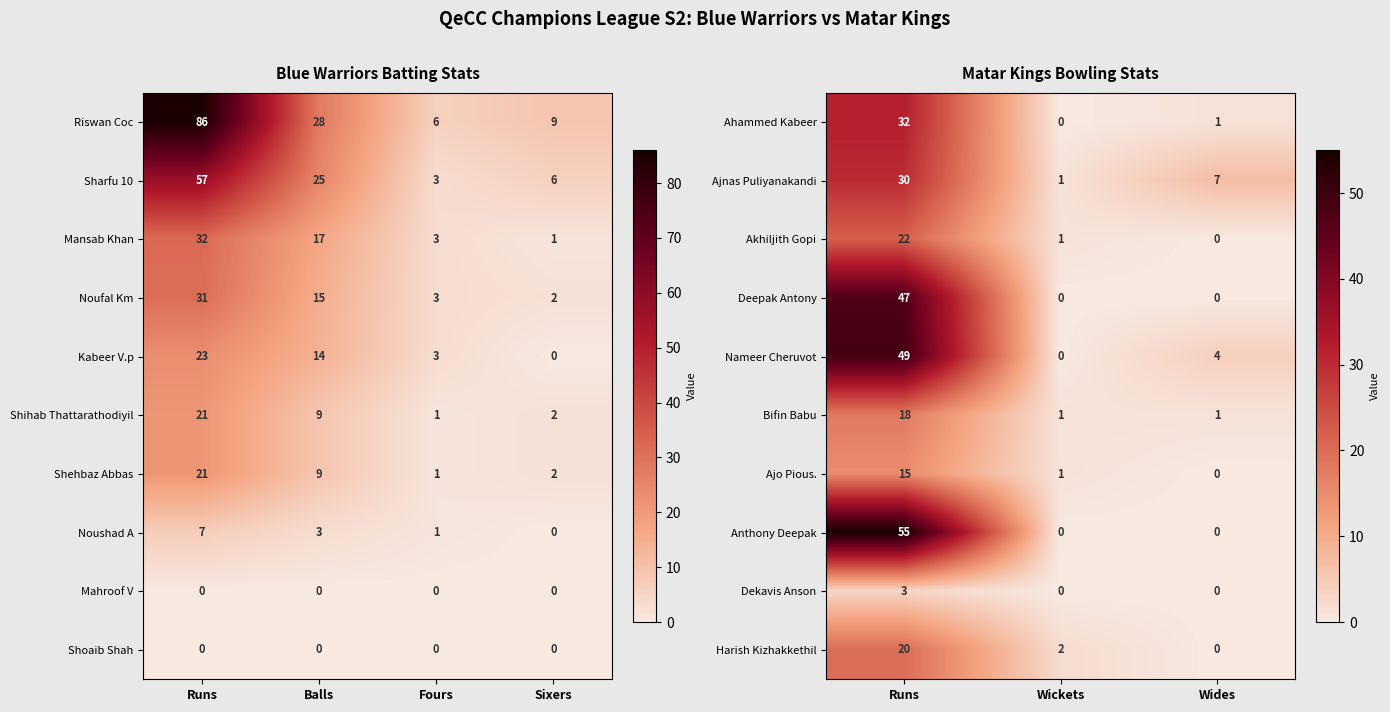

What is the maximum value for Harish Kizhakkethil?

20